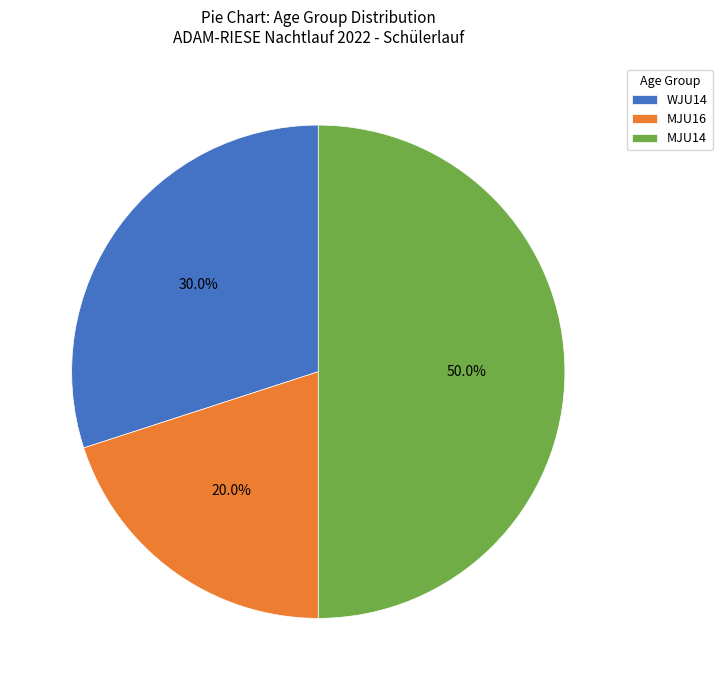

To the nearest percent, what is the average slice percentage?

33%